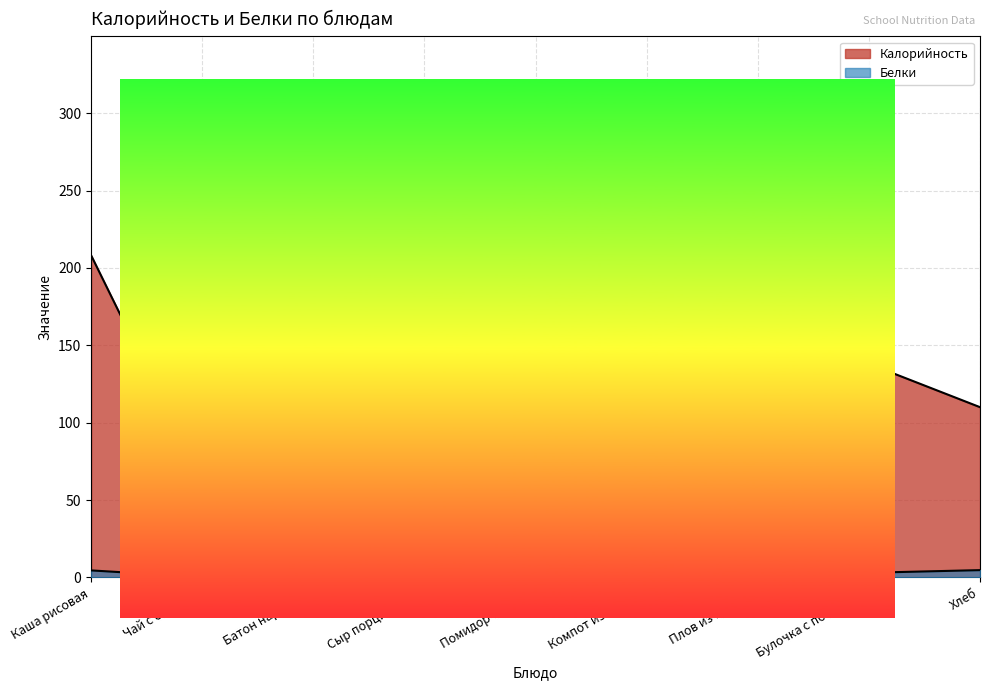

At which label is Калорийность closest to 159?

Батон нарезной